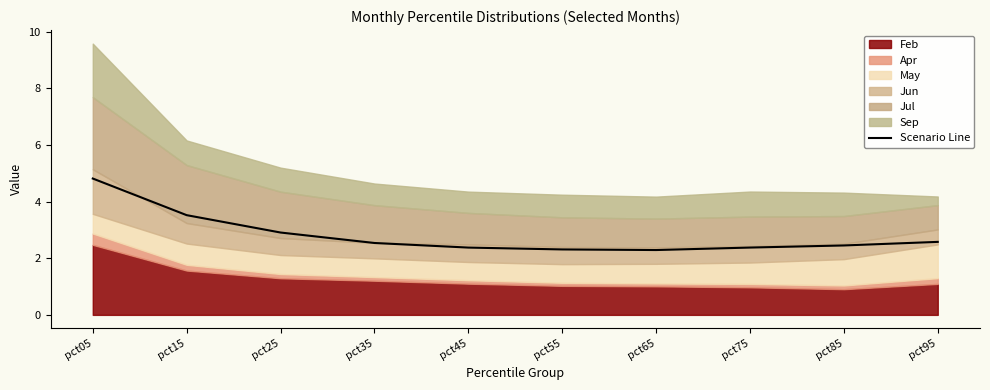

Does the chart have visible grid lines?

No